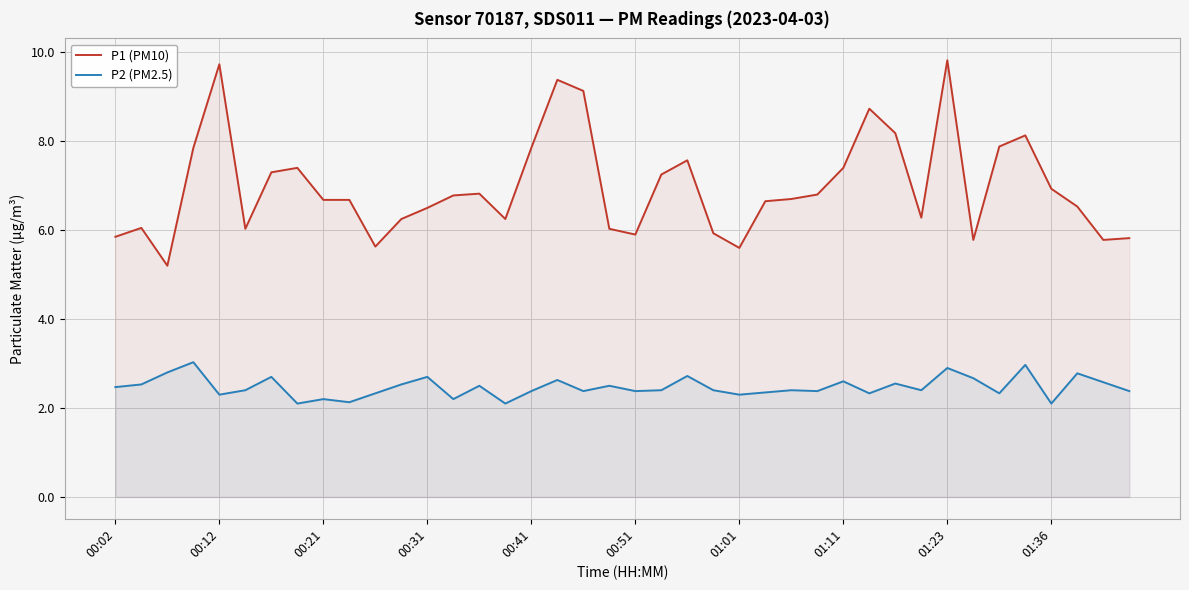

Reading right to left, transcribe all the data shown in this chart.

P1 (PM10): 5.8	5.8	6.5	6.9	8.1	7.9	5.8	9.8	6.3	8.2	8.7	7.4	6.8	6.7	6.7	5.6	5.9	7.6	7.2	5.9	6.0	9.1	9.4	7.8	6.2	6.8	6.8	6.5	6.2	5.6	6.7	6.7	7.4	7.3	6.0	9.7	7.8	5.2	6.0	5.8
P2 (PM2.5): 2.4	2.6	2.8	2.1	3.0	2.3	2.7	2.9	2.4	2.5	2.3	2.6	2.4	2.4	2.4	2.3	2.4	2.7	2.4	2.4	2.5	2.4	2.6	2.4	2.1	2.5	2.2	2.7	2.5	2.3	2.1	2.2	2.1	2.7	2.4	2.3	3.0	2.8	2.5	2.5